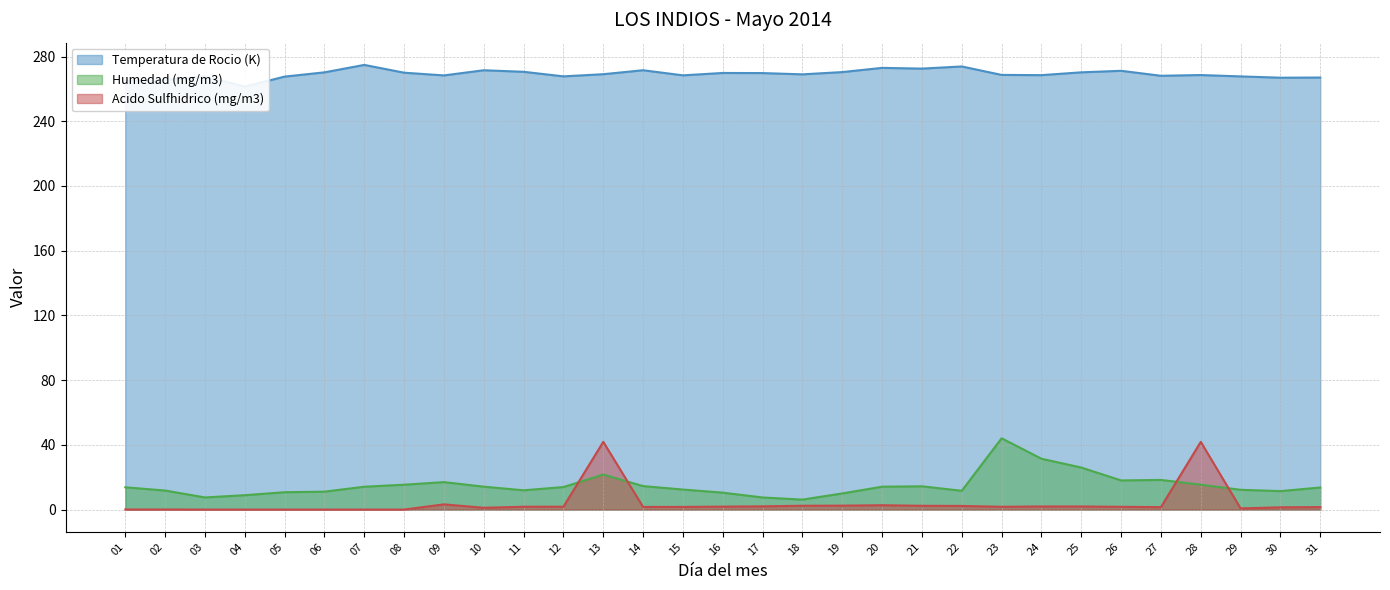

At 13, list the series in order from smallest to largest.

Humedad (mg/m3), Acido Sulfhidrico (mg/m3), Temperatura de Rocio (K)